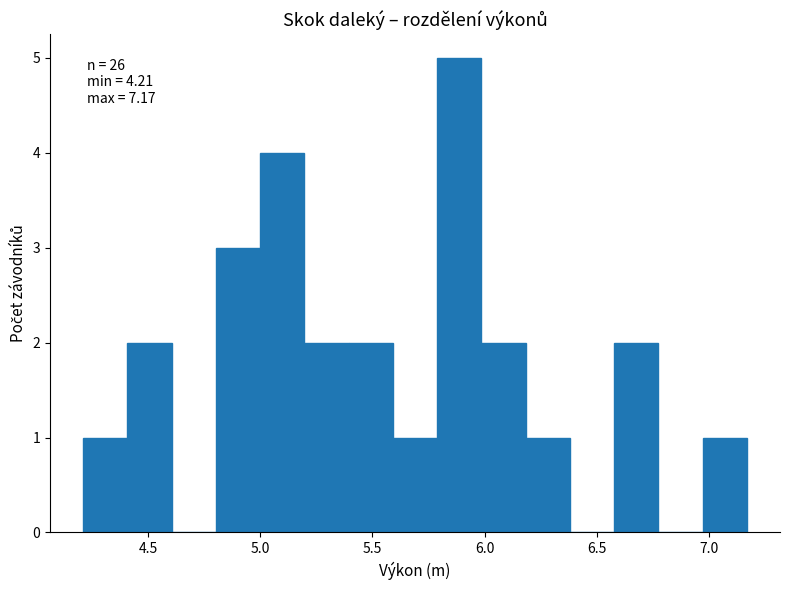

Around what value on the x-axis is the tallest bar? Give the approximate position of its centre, as read against the axis.

5.90